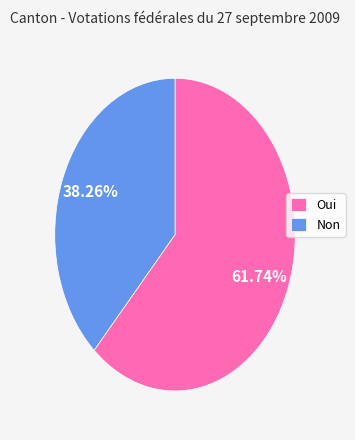

Which slice is the smallest?

Non